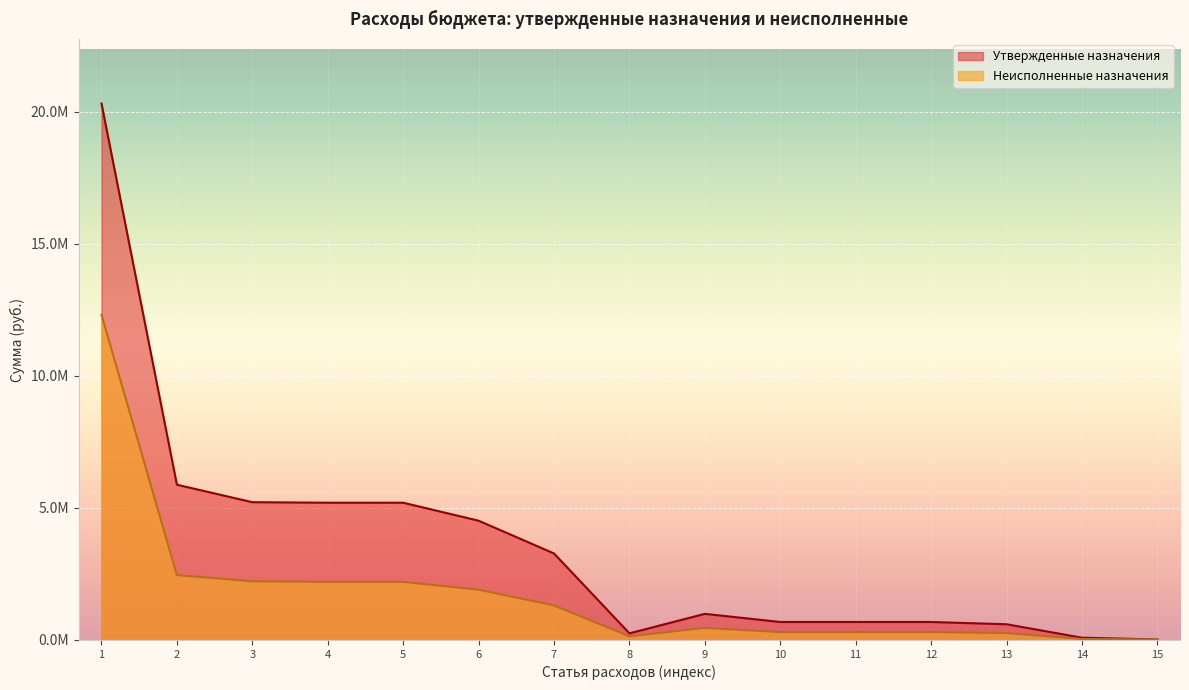

How many interior local peaks does the Неисполненные назначения series have?

1